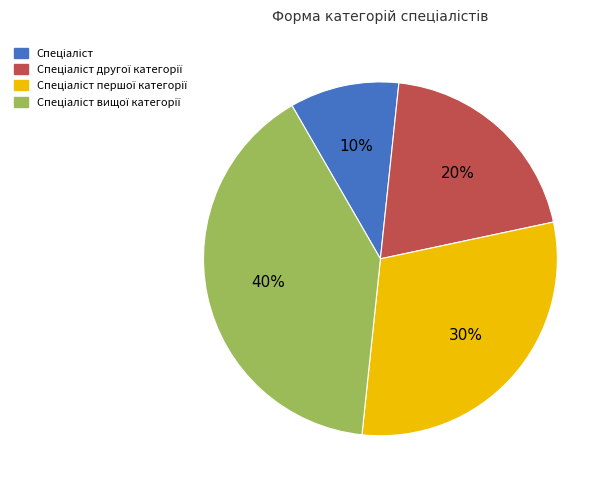

Is there a majority slice in this chart?

No